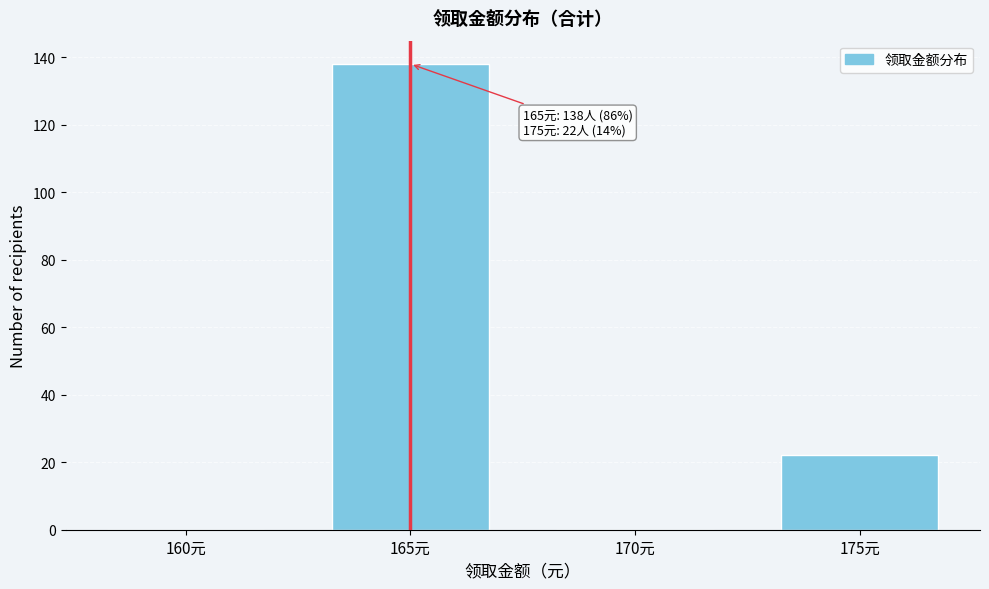

Reading left to right, what are all the values shown in this chart?

160元=0	165元=138	170元=0	175元=22